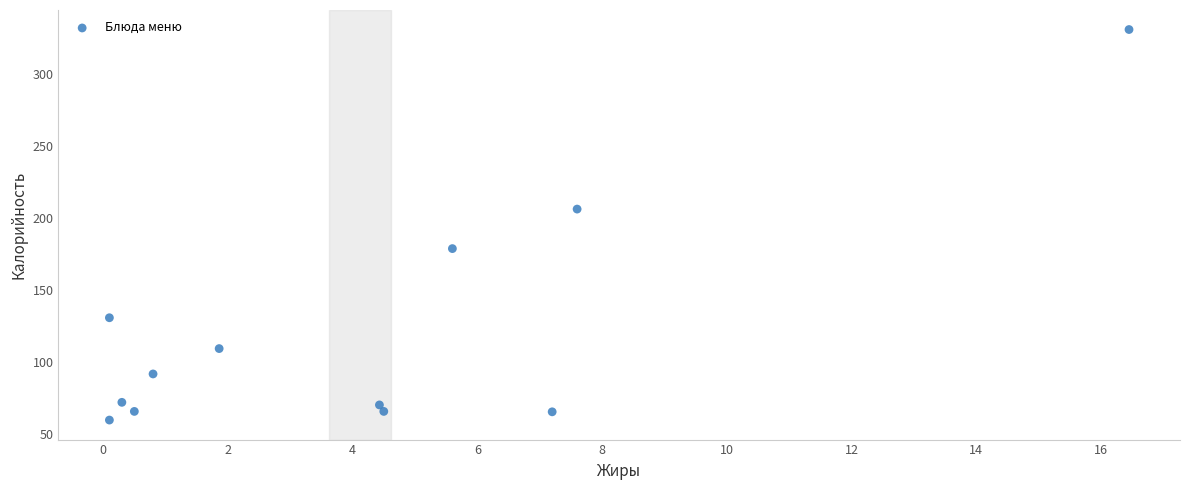

What Y value in the scatter plot is closest to 195?

206.4